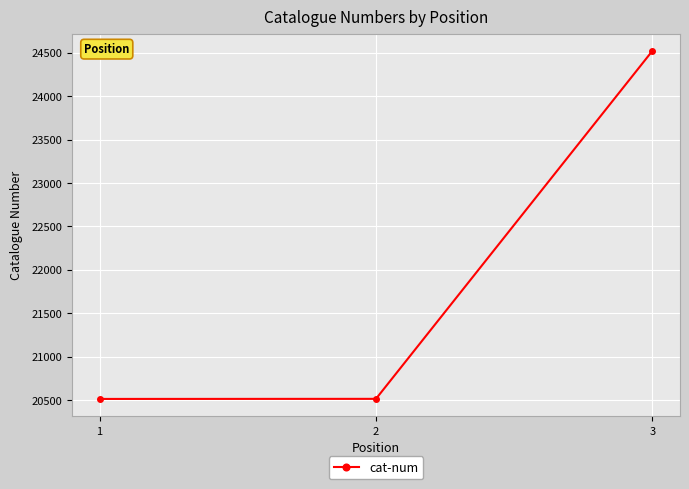

What is the smallest value displayed?

20512